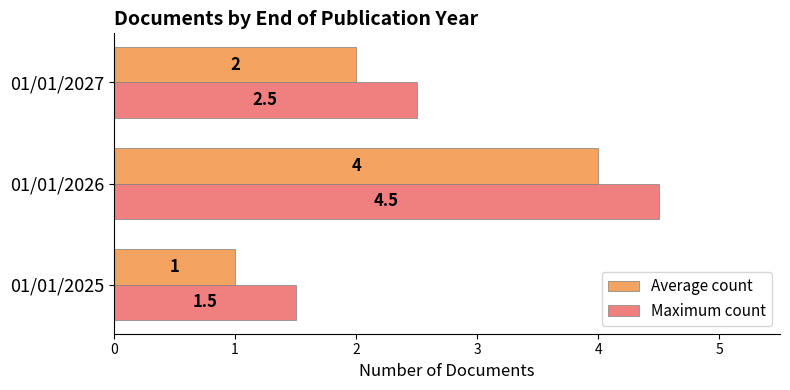

At which category is the sum across all series the highest?

01/01/2026